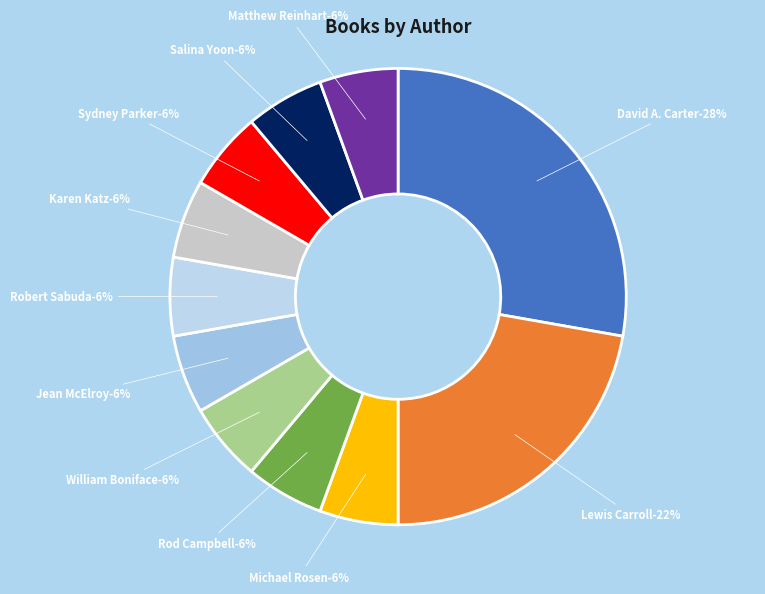

Approximately how many times larger is the value at Rod Campbell compared to David A. Carter?

0.2